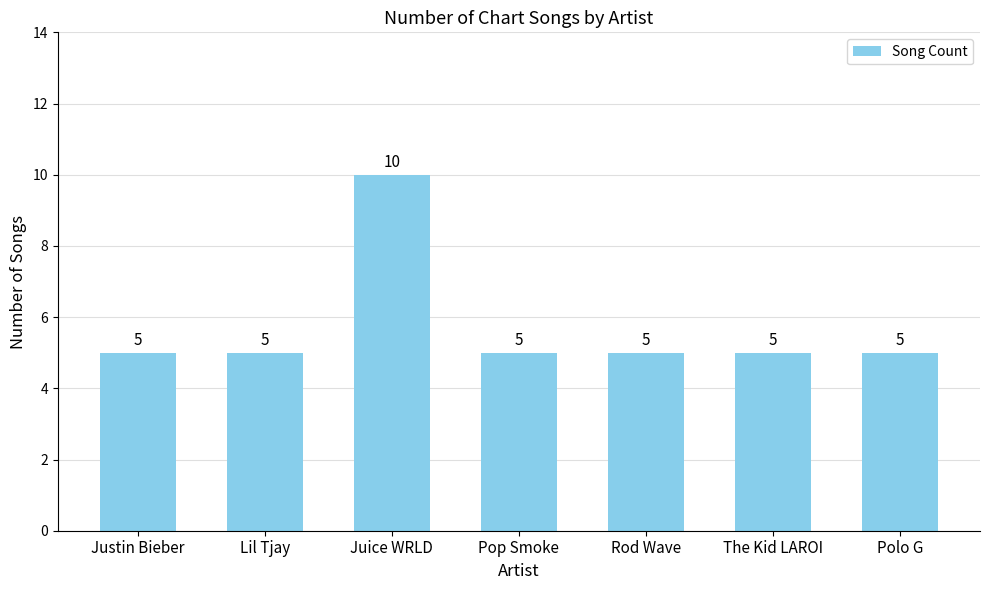

What is the maximum value shown in the chart?

10